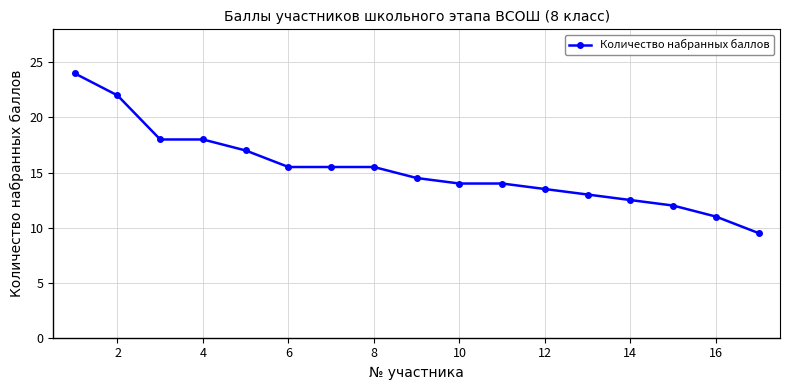

What is the value of the 17th point from the left?

9.5